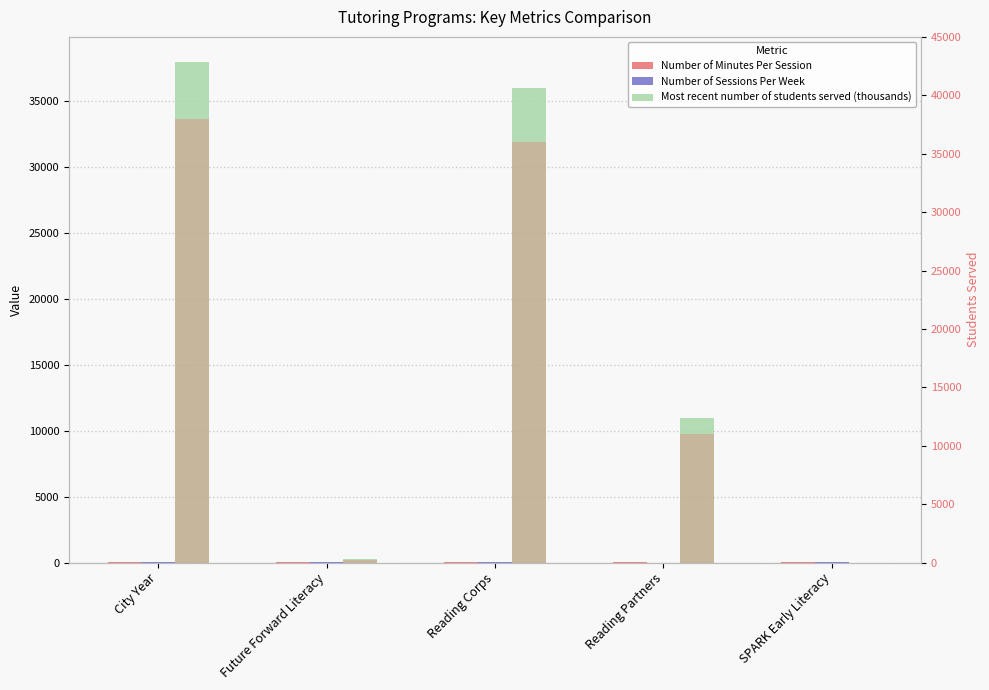

Rank the series by their maximum value, from highest to lowest.

Most recent number of students served (thousands), Most recent number of students served (thousands) (right axis), Number of Minutes Per Session, Number of Sessions Per Week